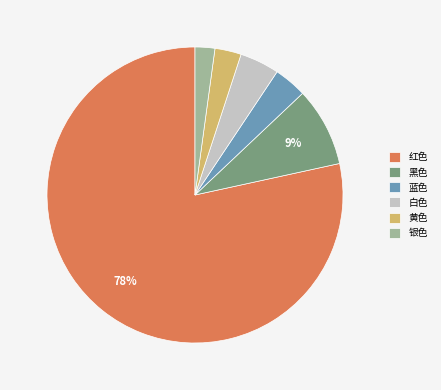

Count the number of slices in the pie.

6